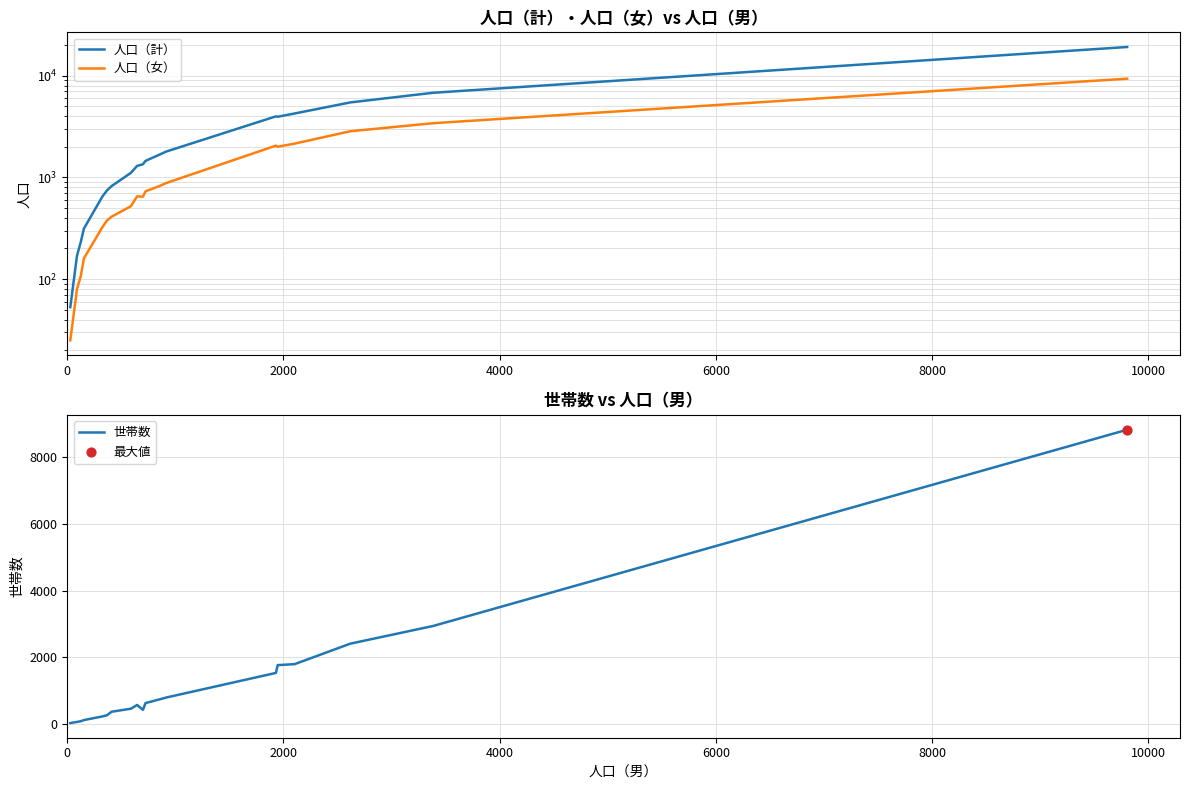

Which series has the largest total across all categories?

人口（計）